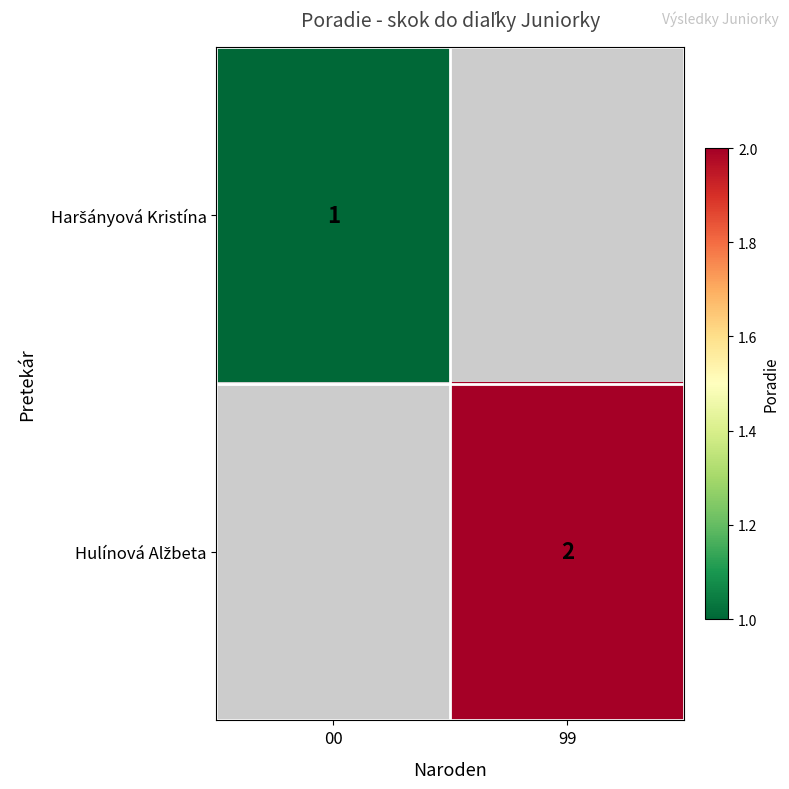

At how many categories does at least one series exceed 1?

1